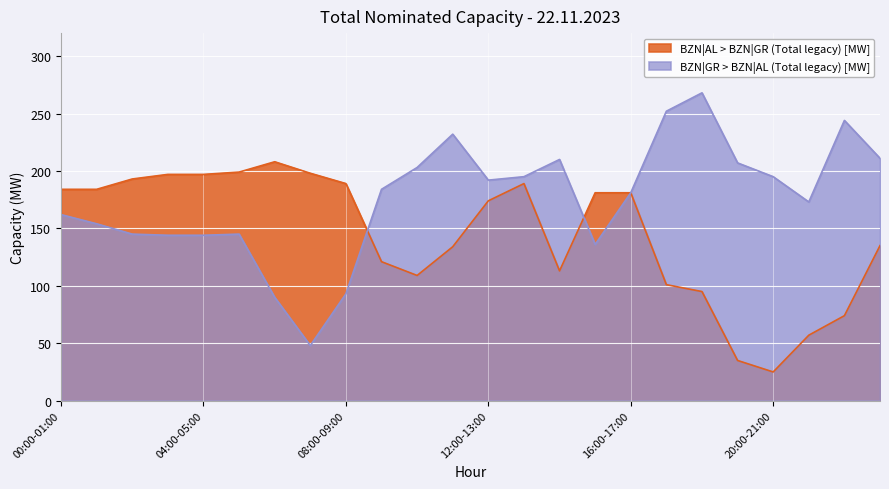

How many interior local peaks does the BZN|AL > BZN|GR (Total legacy) [MW] series have?

2